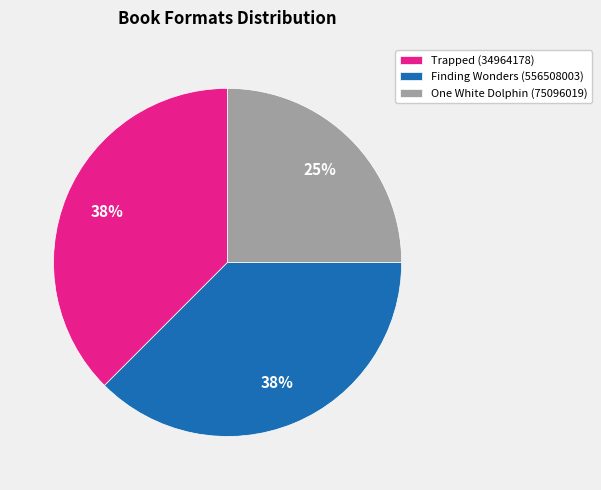

Which slice is the smallest?

One White Dolphin (75096019)